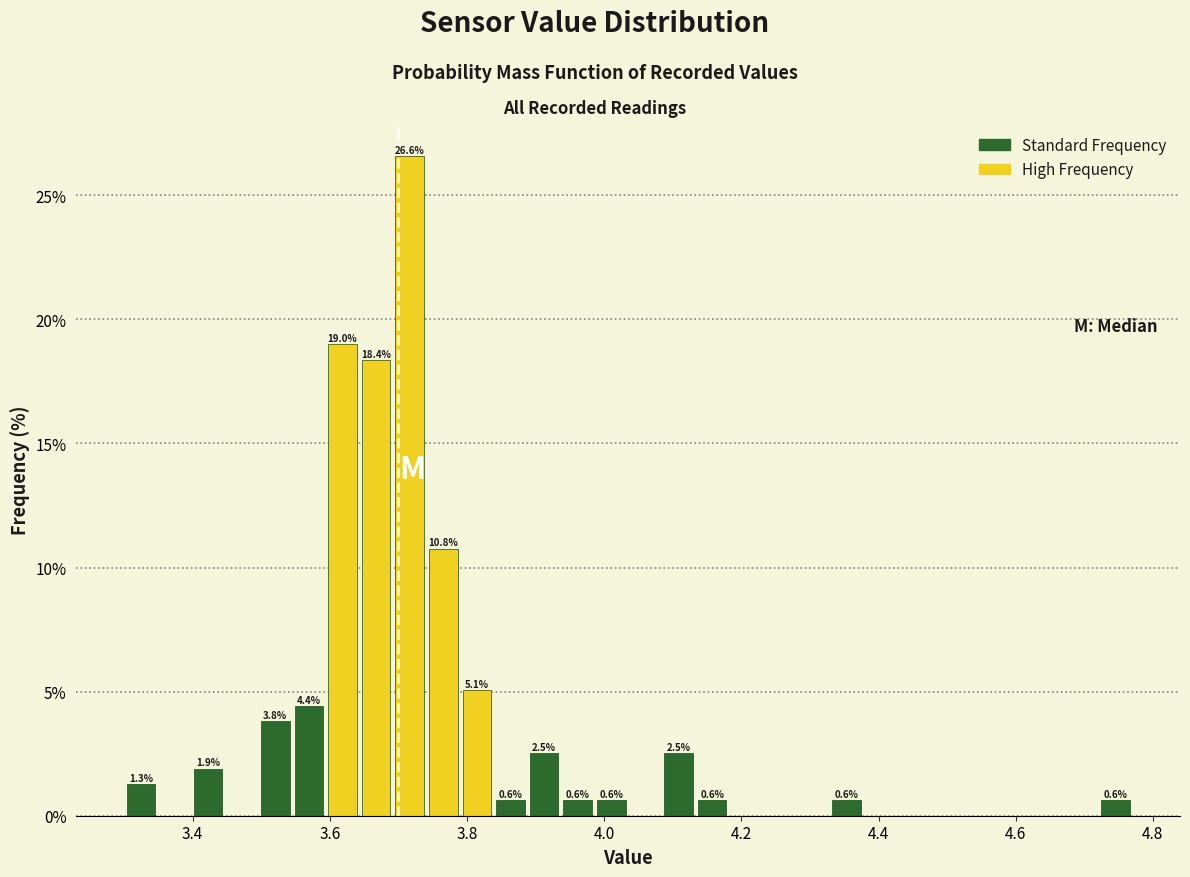

Read against the x-axis, roughly where is the centre of the tallest bar?

3.72